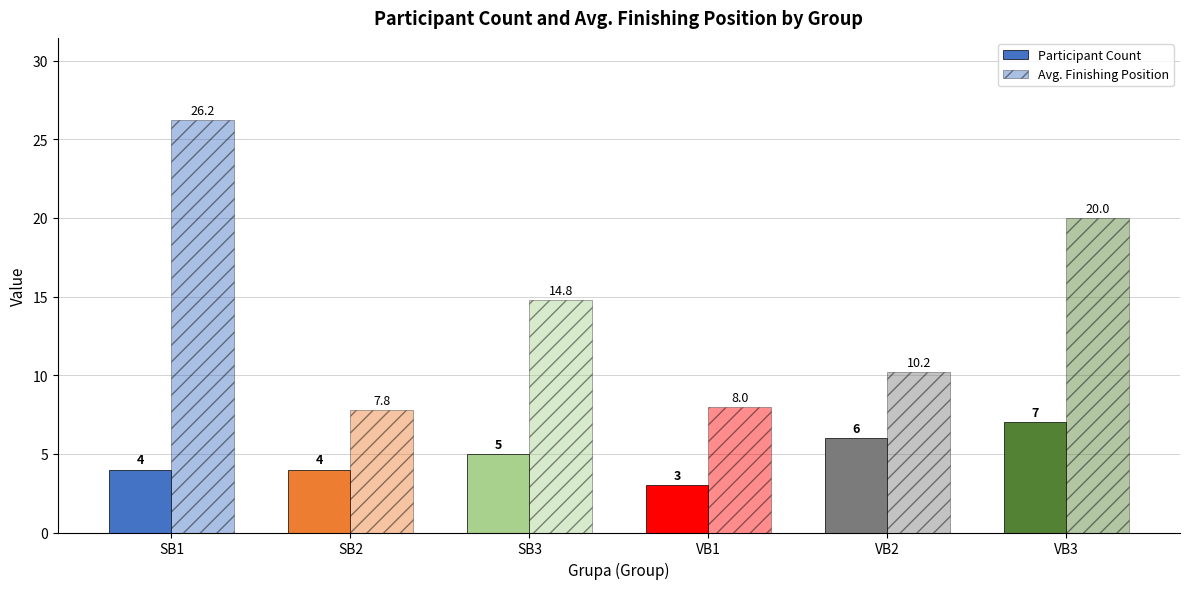

At which category is the sum across all series the highest?

SB1